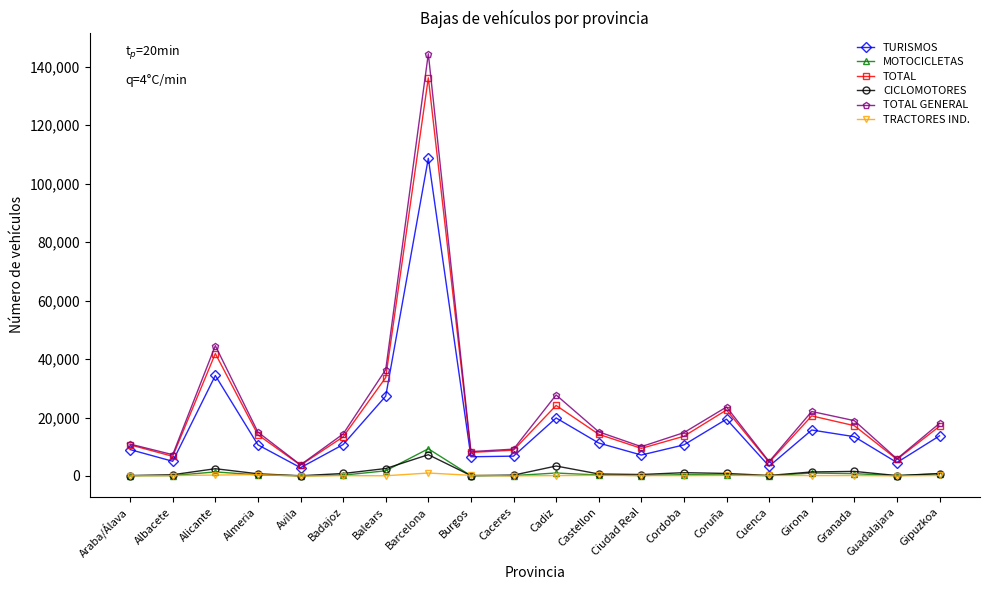

Which series has the widest spread of values?

TOTAL GENERAL